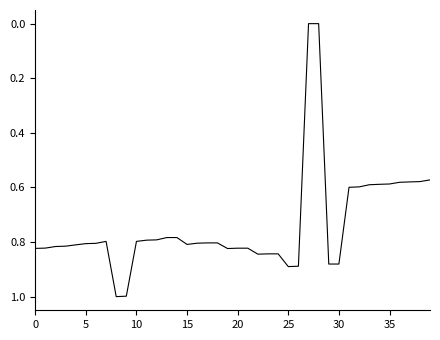

What is the difference between the maximum and minimum values?

1.0